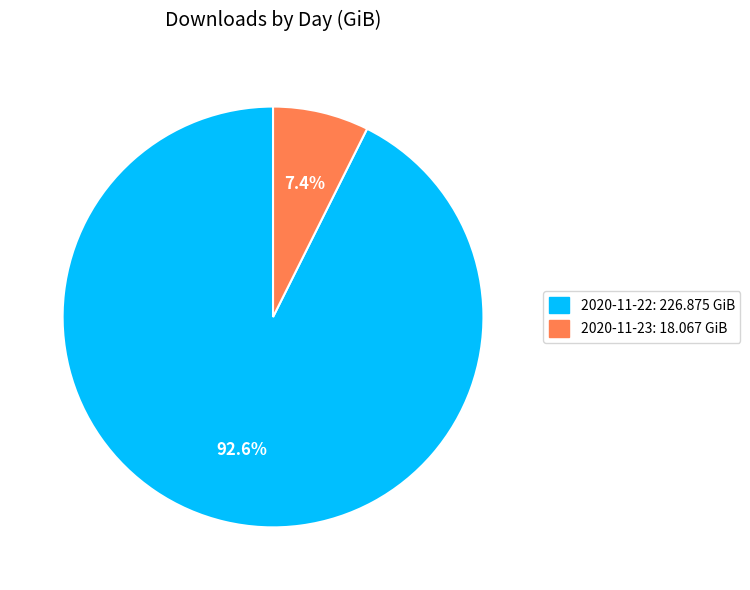

Which category has the biggest portion of the pie?

2020-11-22